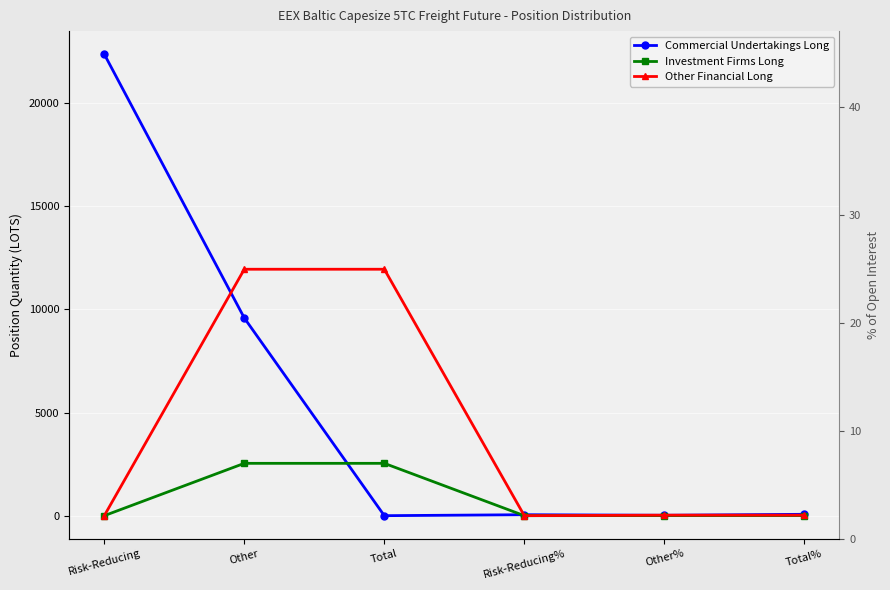

True or false: Other Financial Long and Investment Firms Long intersect in this chart.

False